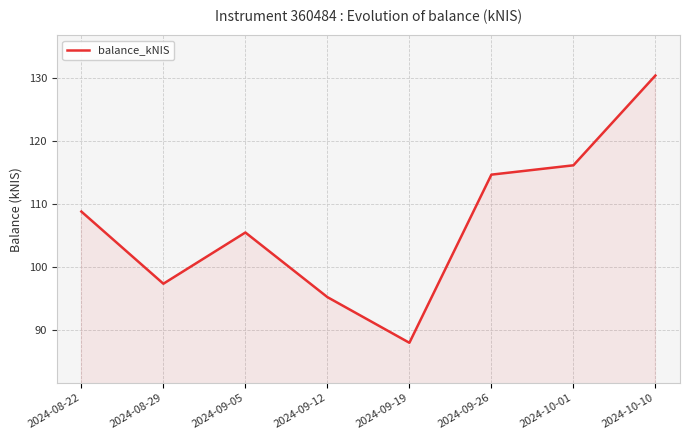

What is the ratio of the value at 2024-08-22 to the value at 2024-08-29?

1.1